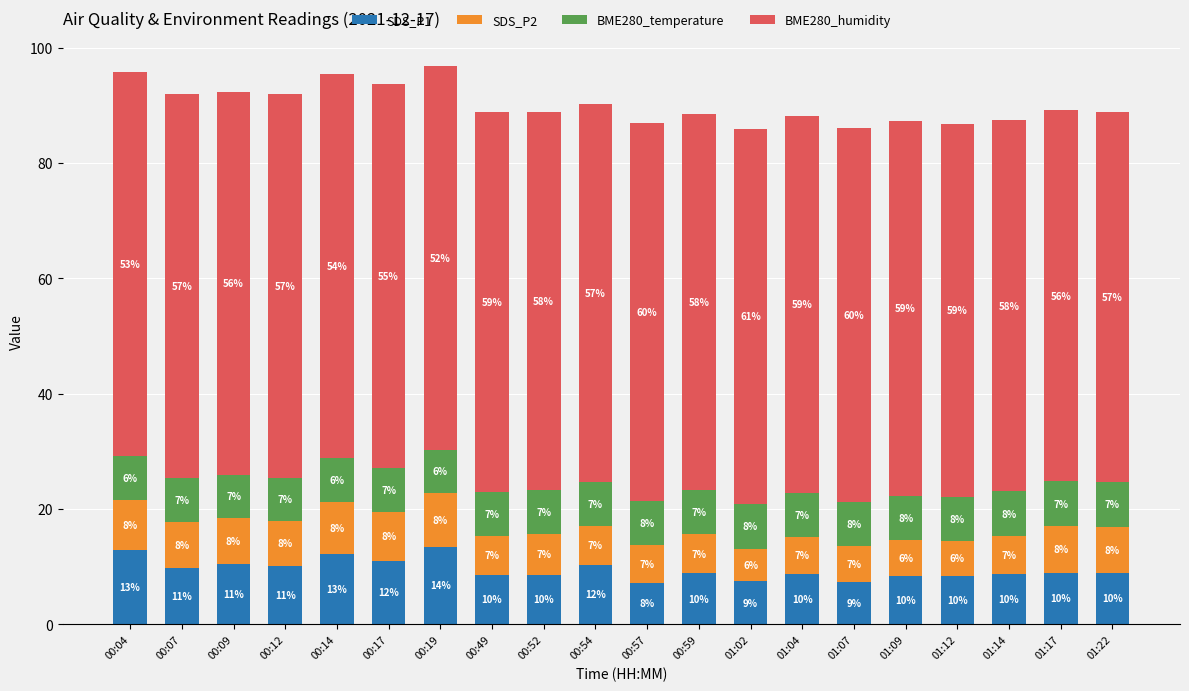

The value of SDS_P1 at 00:19 is 8.0. True or false?

False